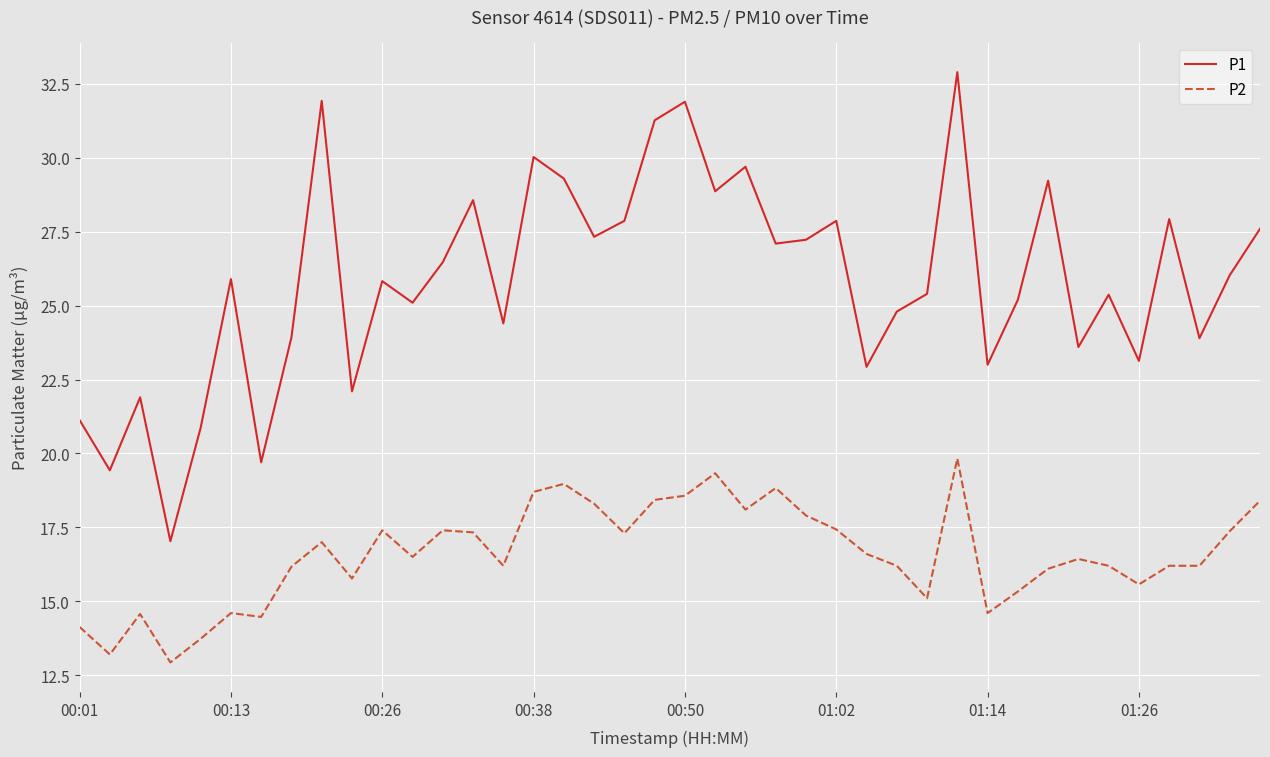

Which series has the largest total across all categories?

P1